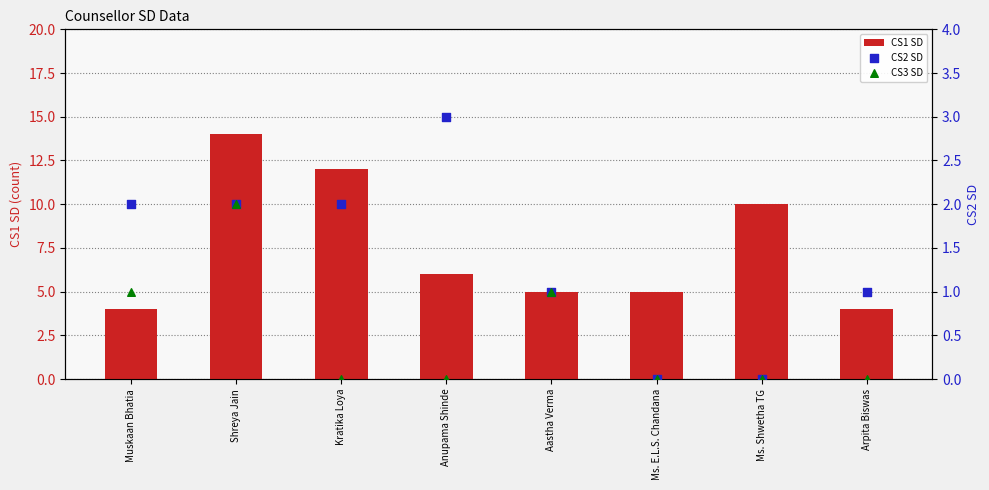

At how many categories does at least one series exceed 9?

3